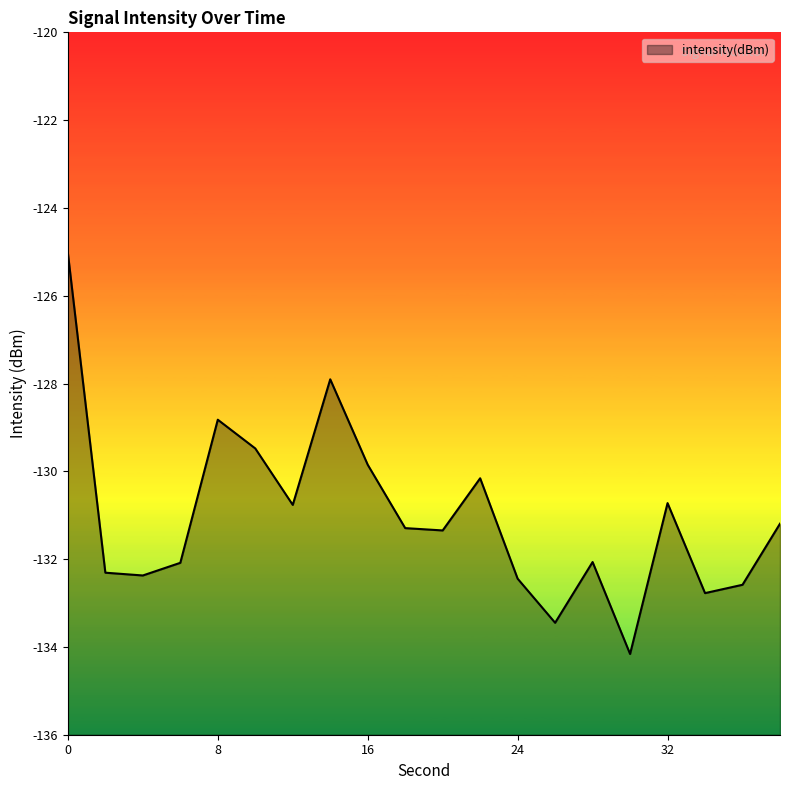

Between 24 and 22, which is larger?

22